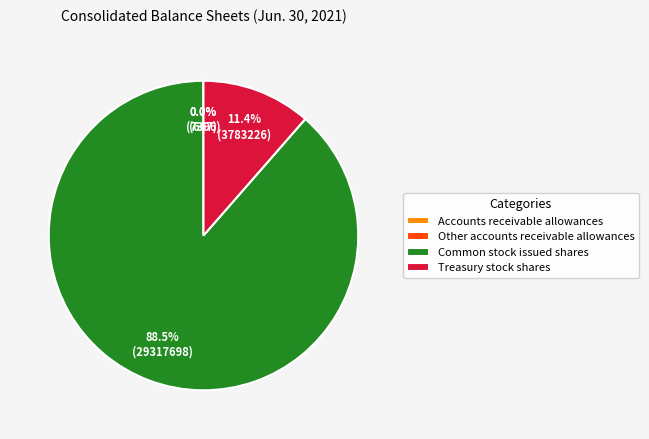

Which category has the biggest portion of the pie?

Common stock issued shares